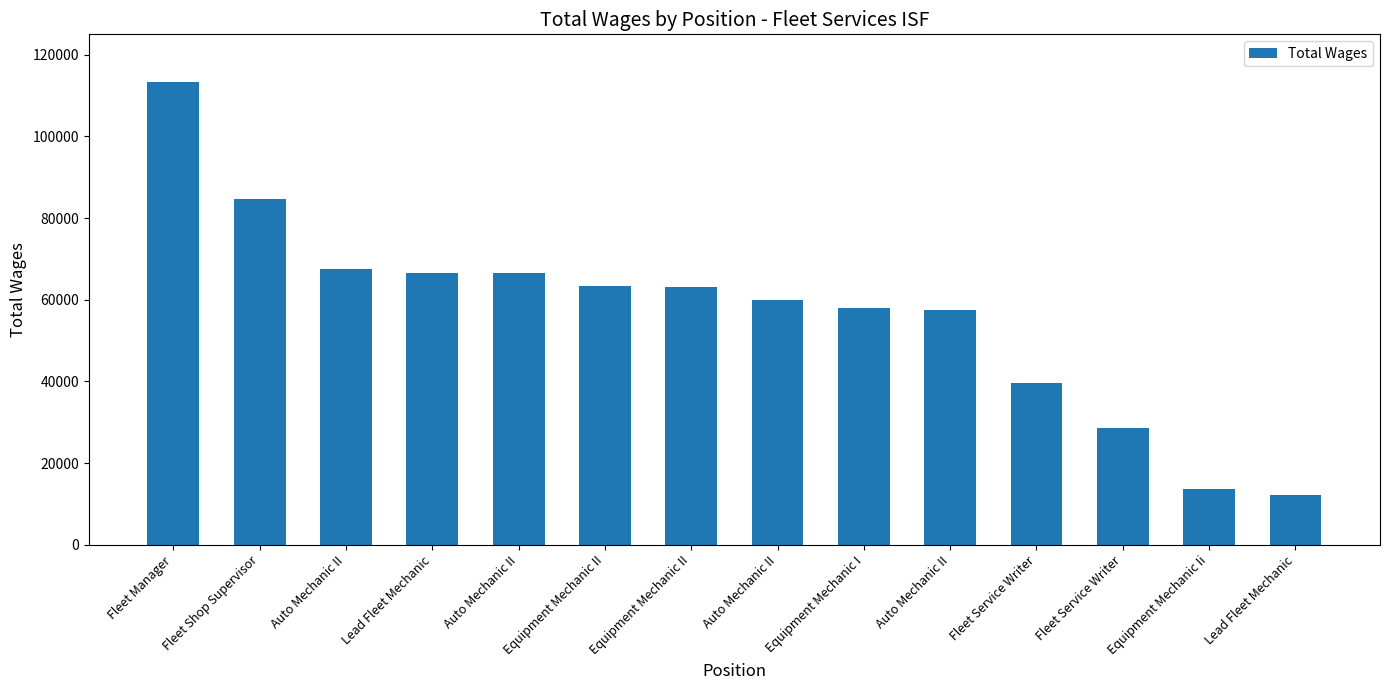

Does the chart contain stacked bars?

No